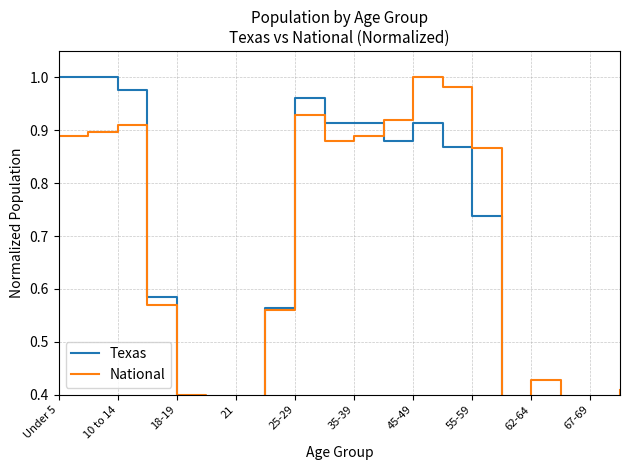

What is the total value across all series at 35-39?

1.8